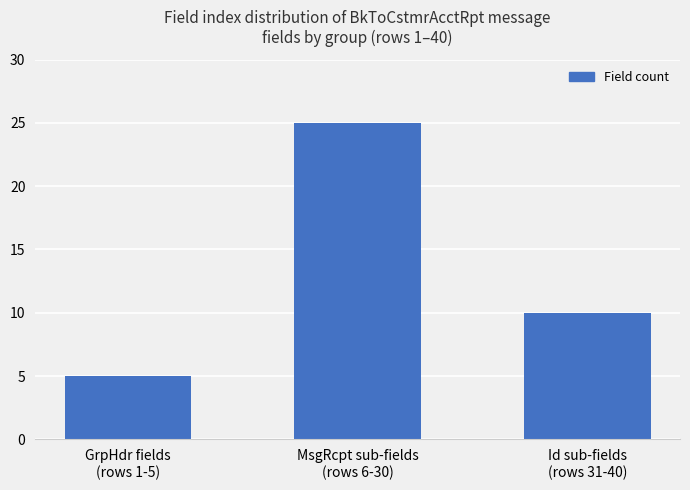

Count the values in the range 5 to 25.

3